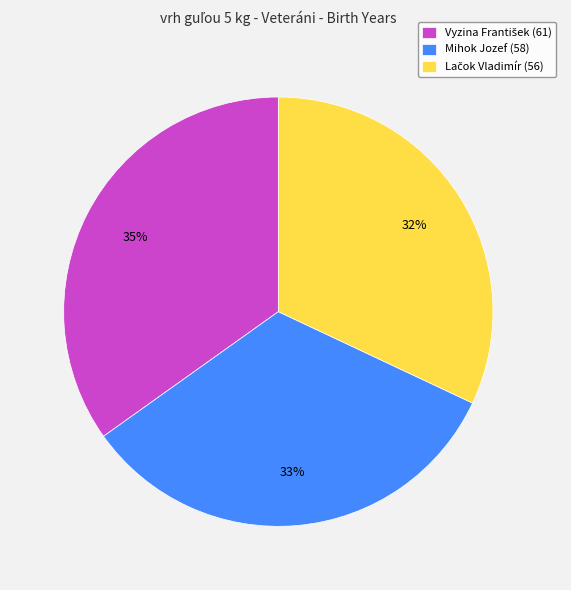

The Mihok Jozef slice represents 46% of the pie. True or false?

False